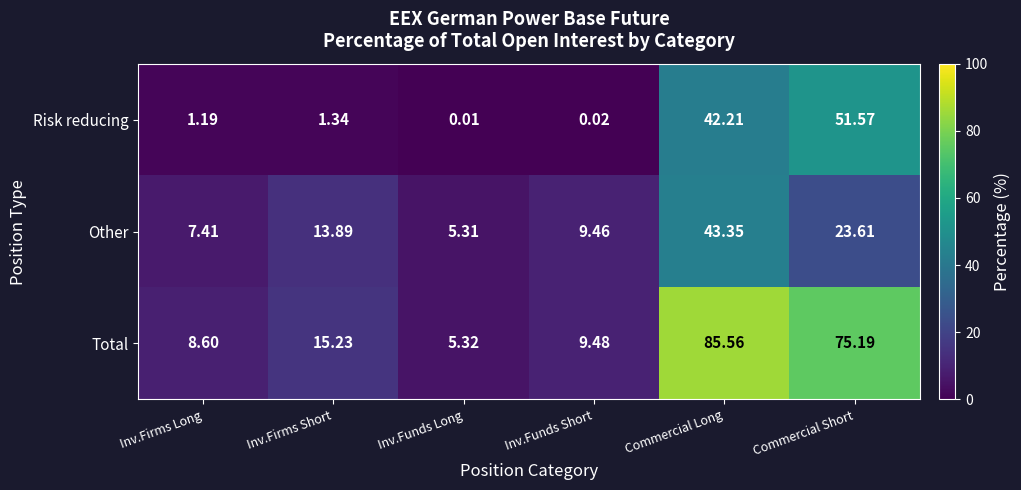

Which series has the widest spread of values?

Total